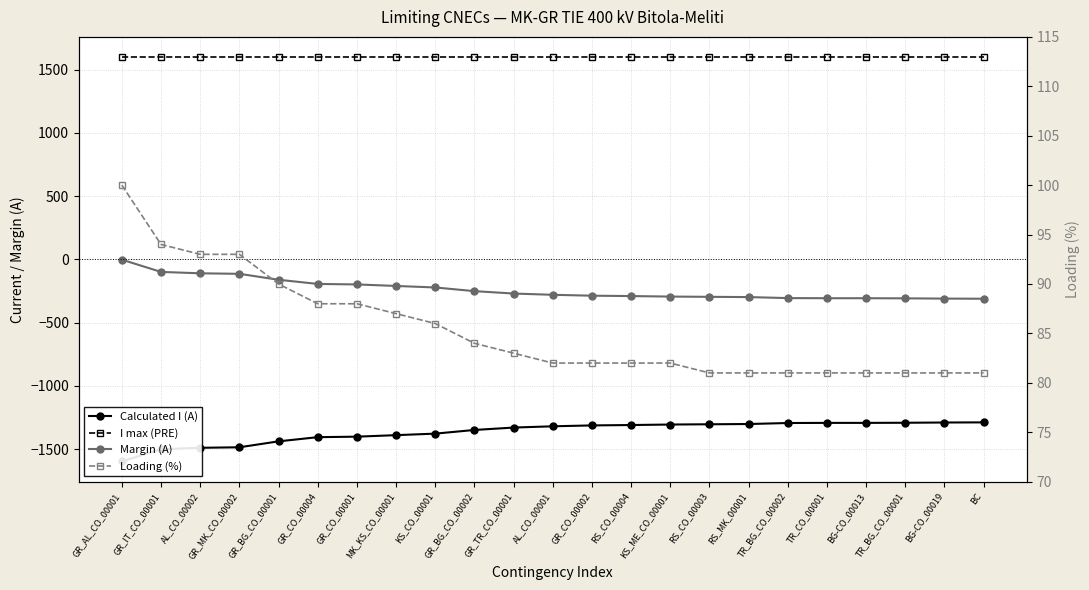

How many lines are shown in the chart?

4